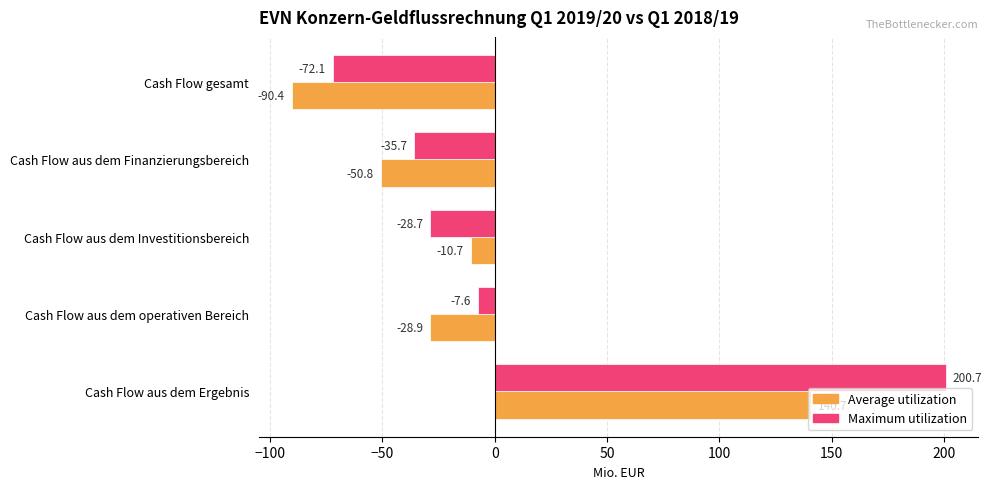

What is the approximate value of Average utilization at Cash Flow aus dem Finanzierungsbereich?

-50.8